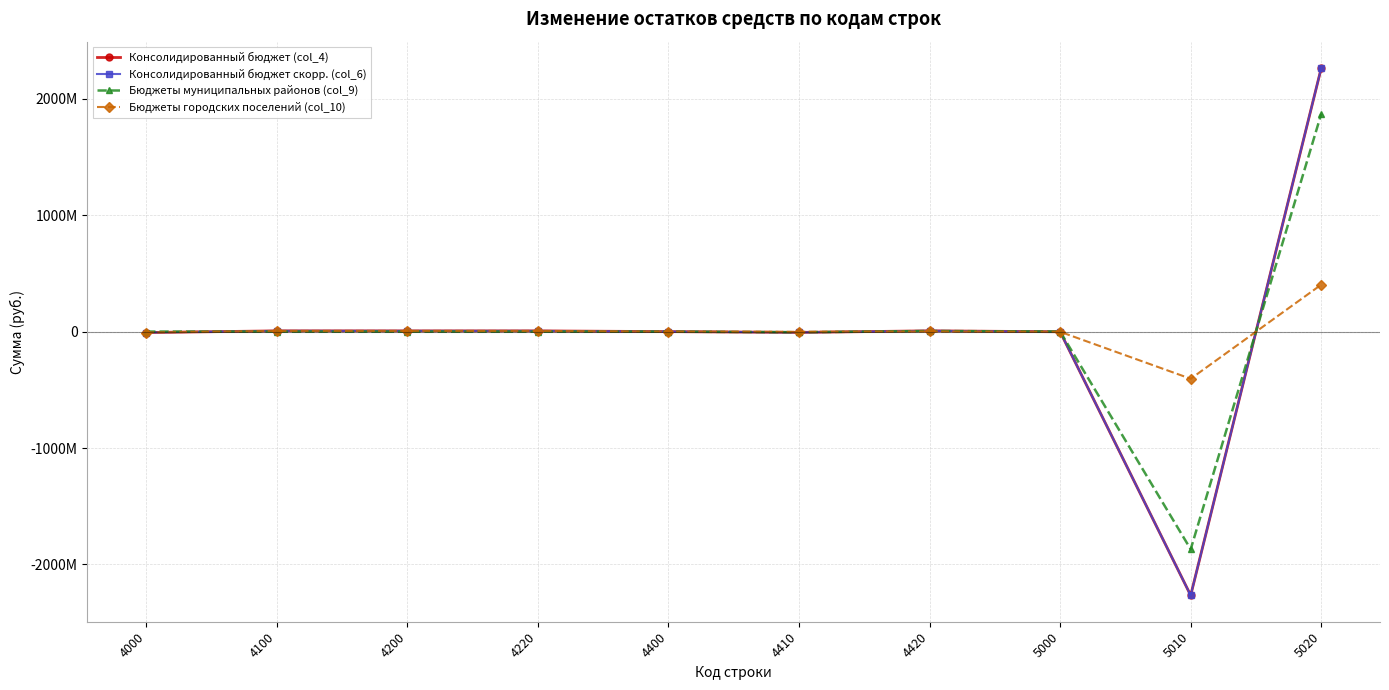

What is the approximate value of Бюджеты городских поселений (col_10) at 4100?

6286183.4